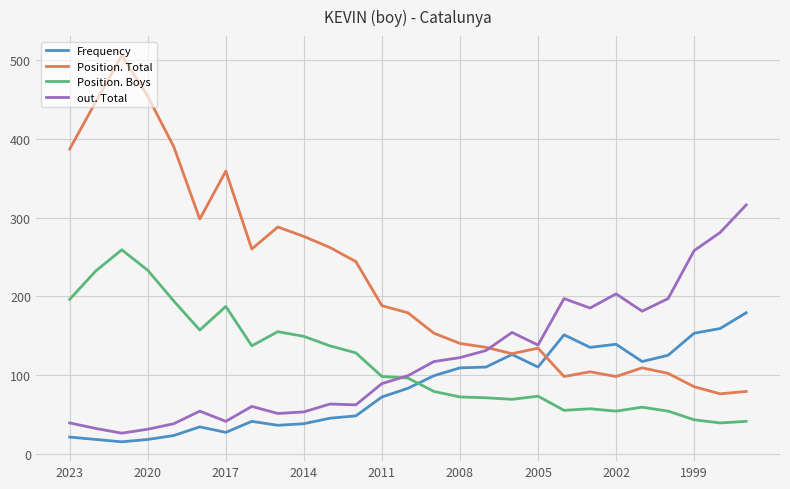

Rank the series by their maximum value, from lowest to highest.

Frequency, Position. Boys, out. Total, Position. Total